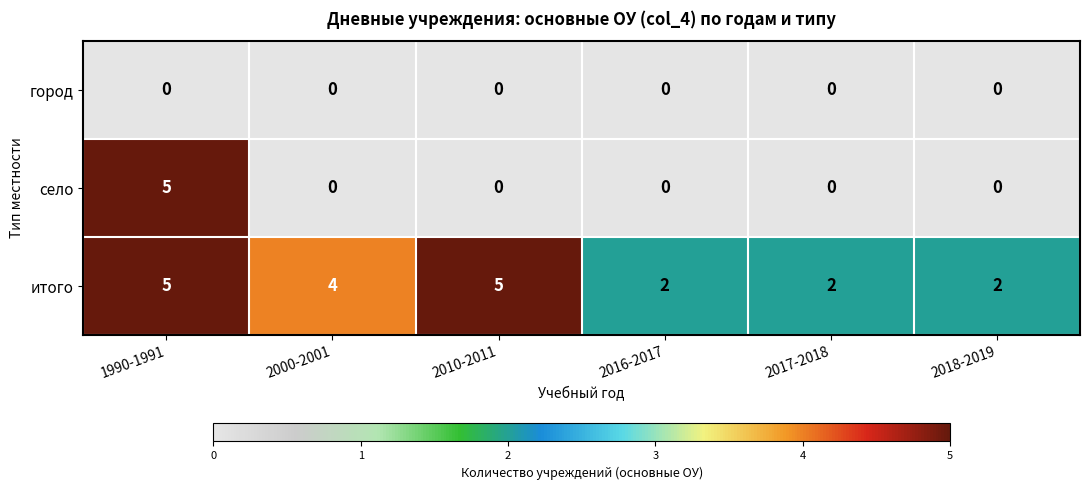

What is the highest value of the итого series?

5